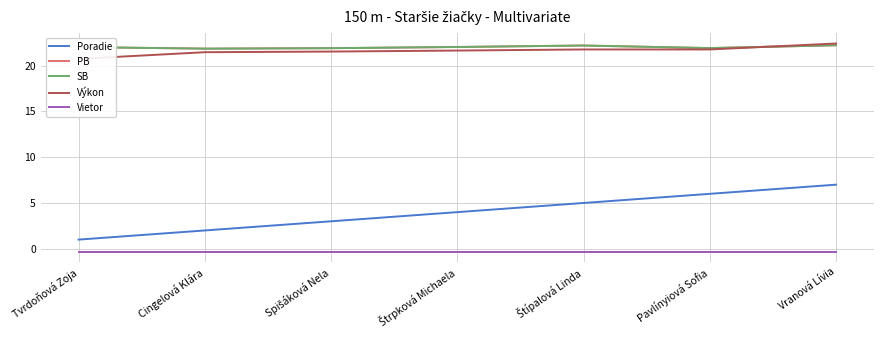

What is the spread (max minus min) of values at Pavlínyiová Sofia?

22.2